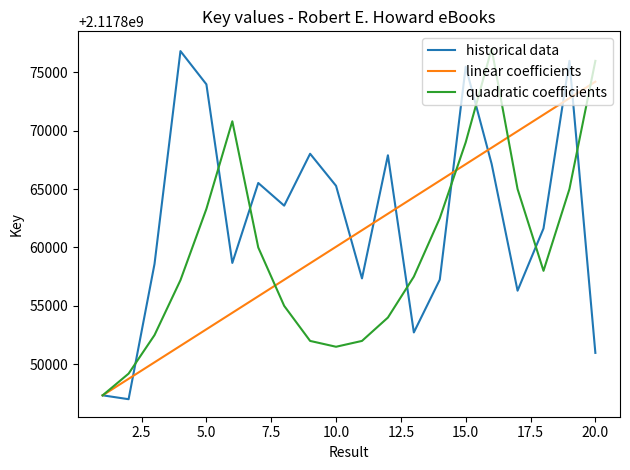

How many lines are shown in the chart?

3